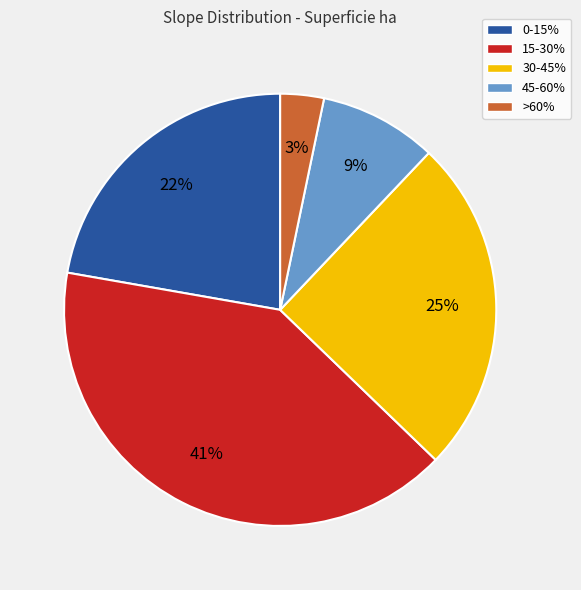

Is there a majority slice in this chart?

No